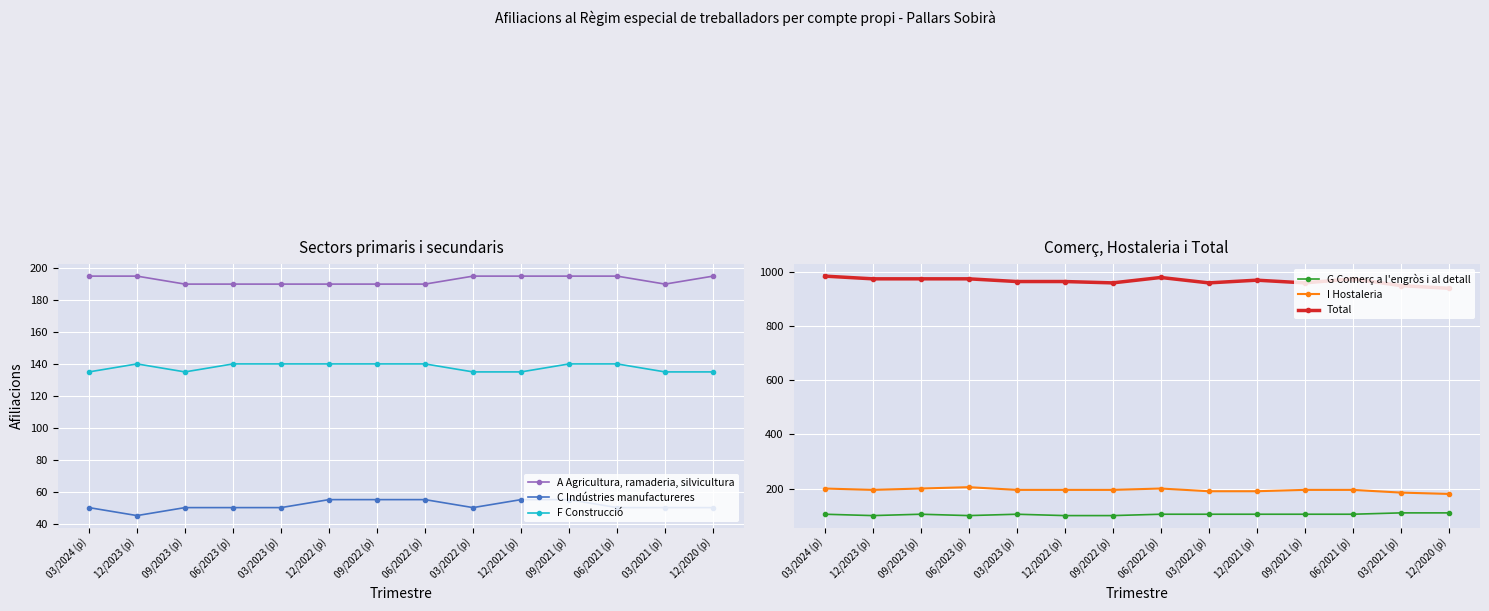

How many interior local valleys does the A Agricultura, ramaderia, silvicultura series have?

1